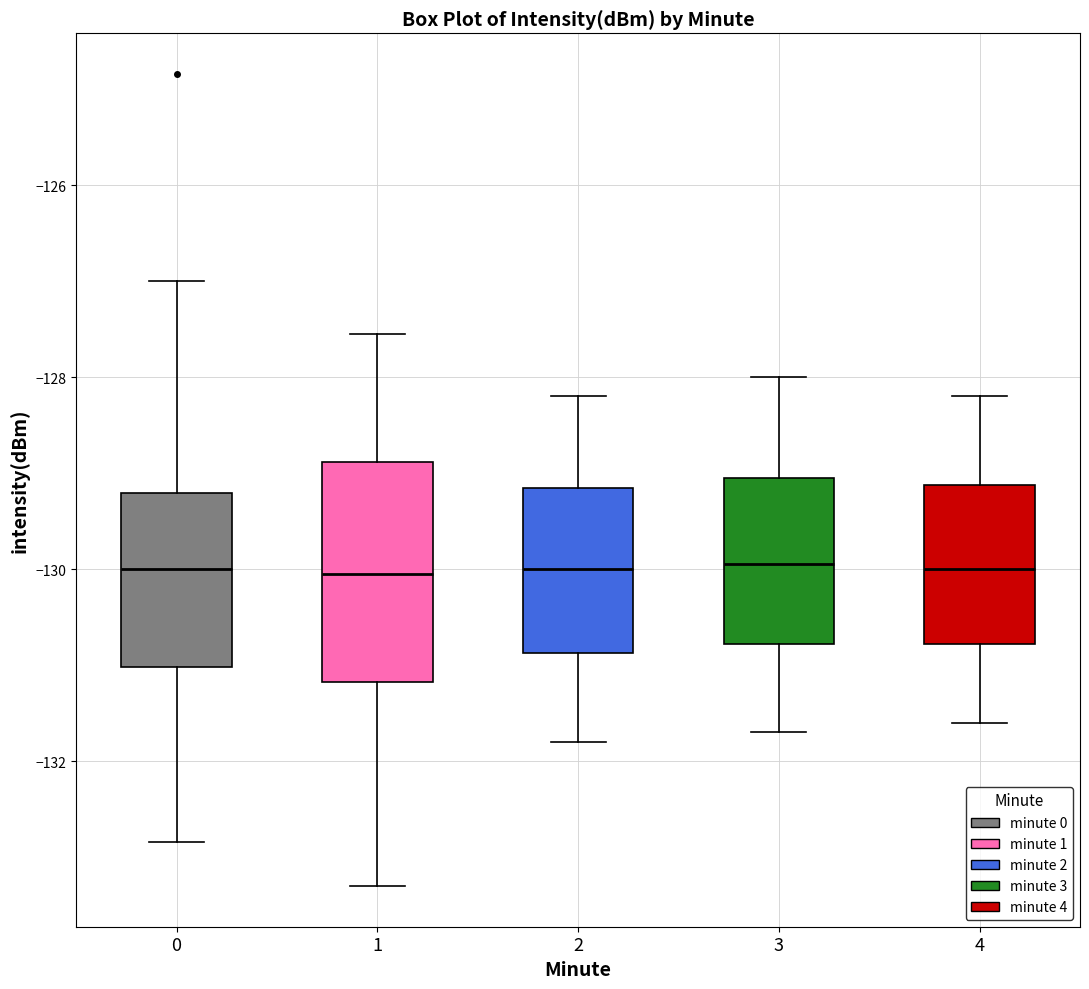

Where is the upper edge of the box at x = 1 on the y-axis? The values are not printed on the chart, so give them approximately, as read against the axis.

-128.8